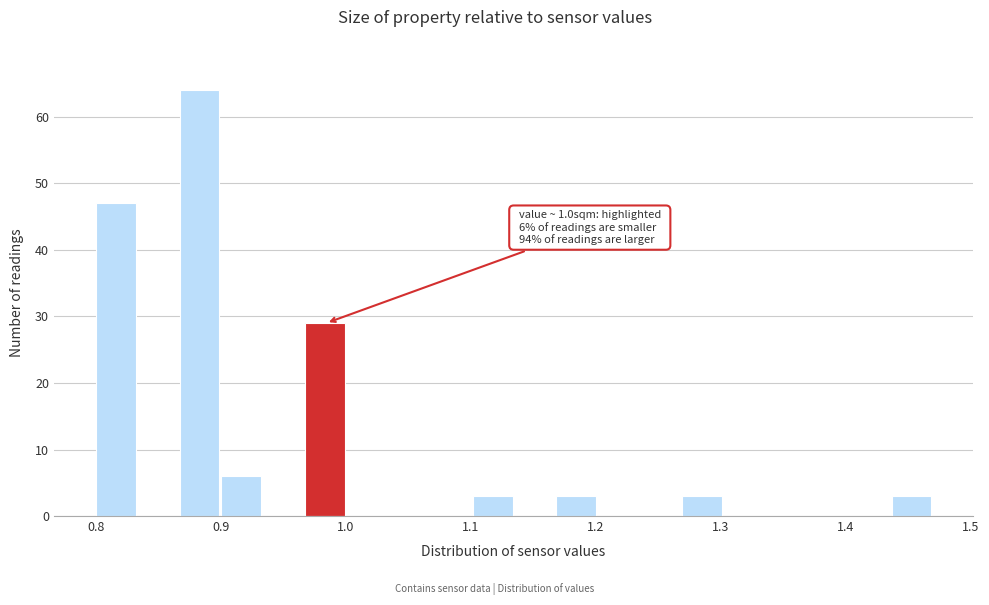

Around what value on the x-axis is the tallest bar? Give the approximate position of its centre, as read against the axis.

0.88